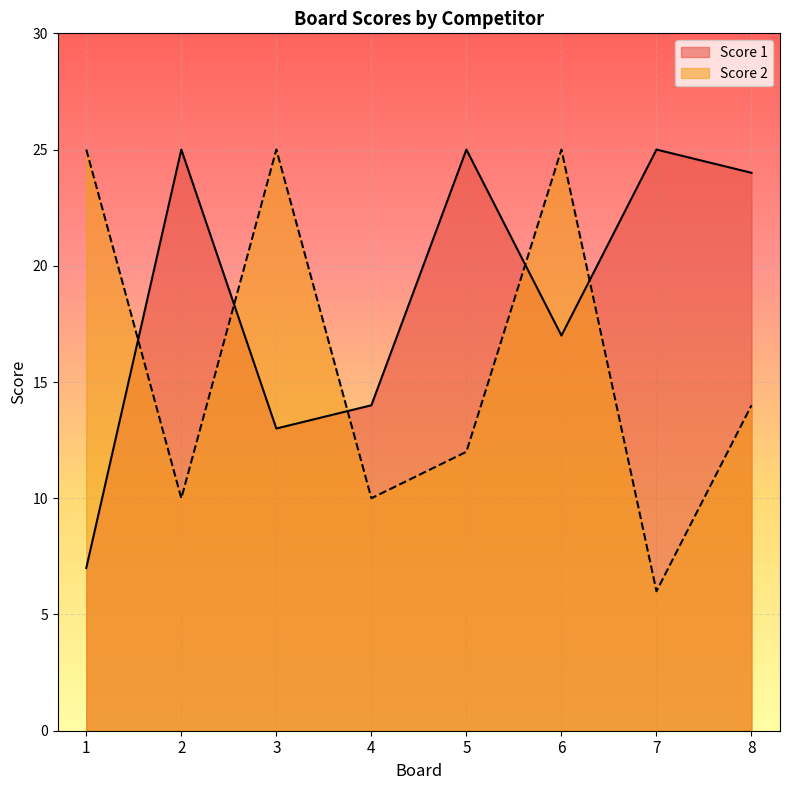

How many lines are shown in the chart?

2